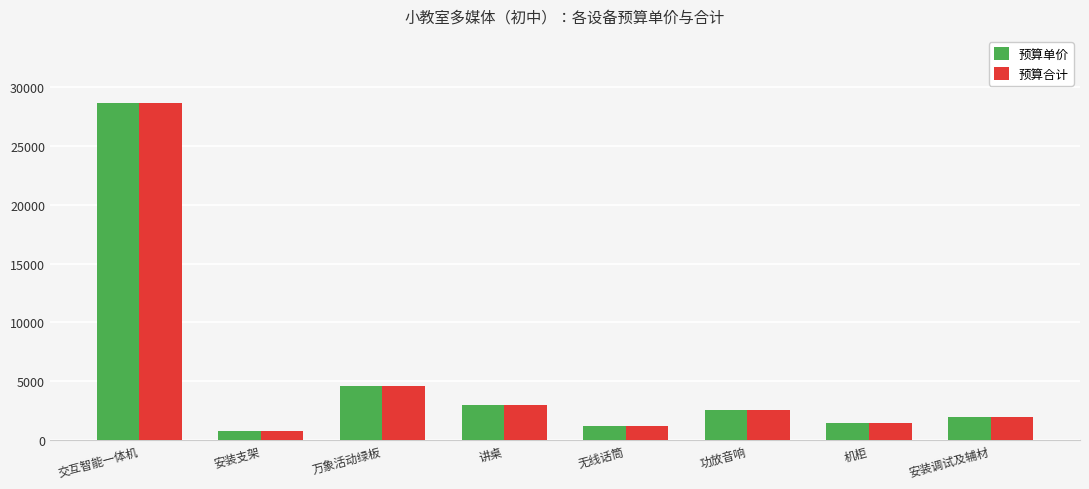

What is the difference between the second highest and second lowest values in the 预算合计 series?

3400